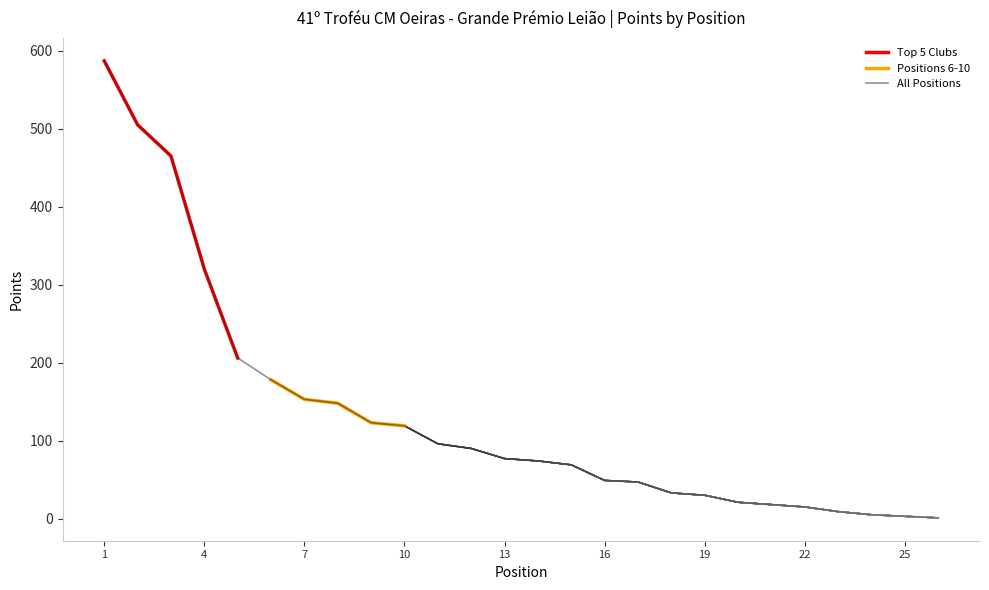

What is the approximate value at 5?

206